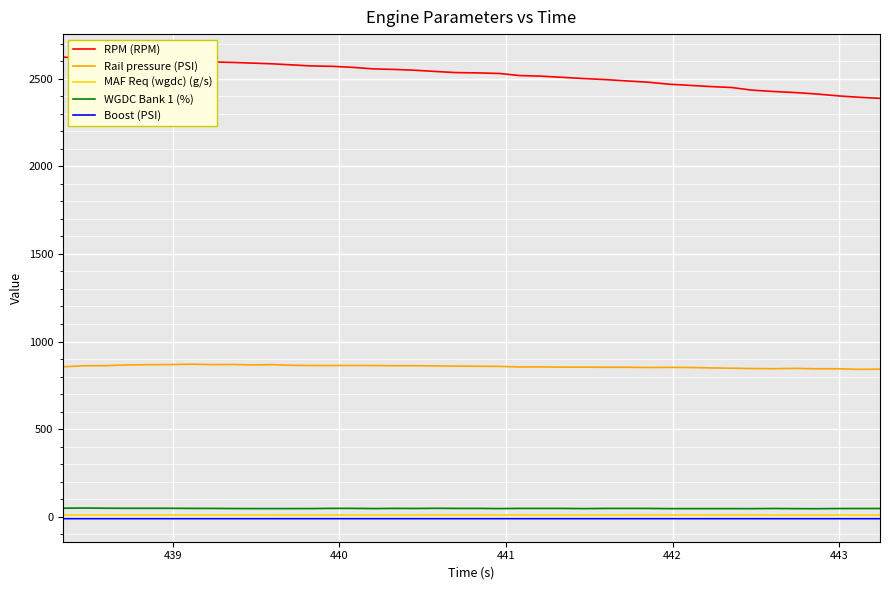

True or false: RPM (RPM) and Boost (PSI) cross at least once.

False